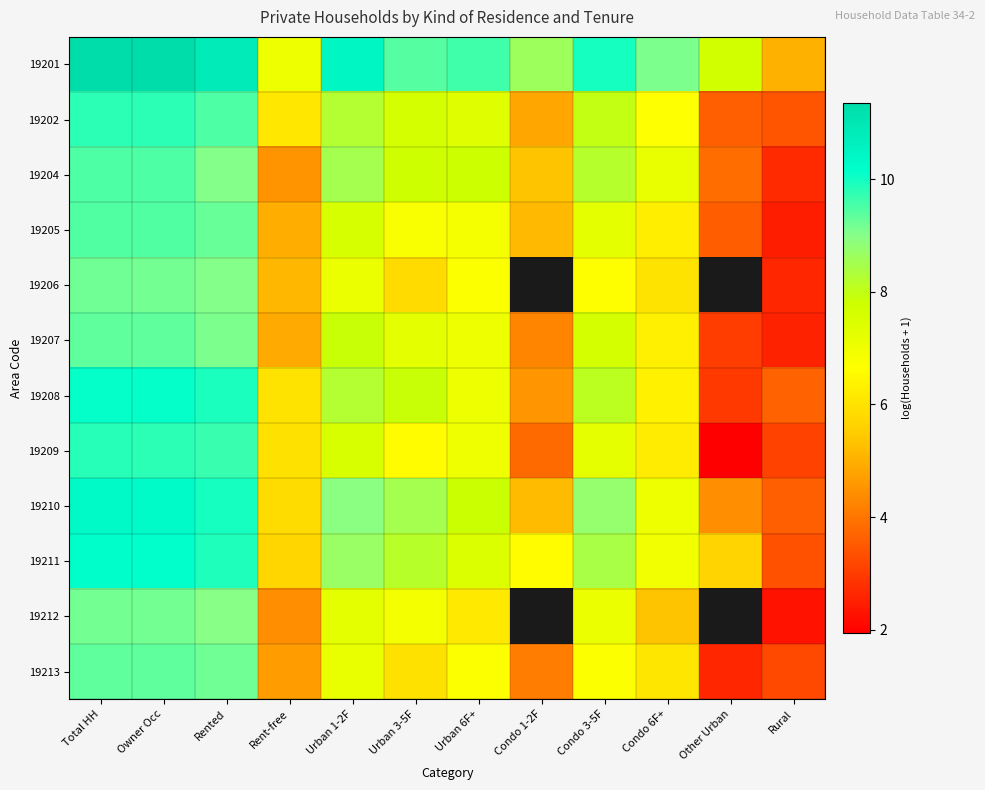

What is the difference between the highest and lowest values at Condo 1-2F?

4.8